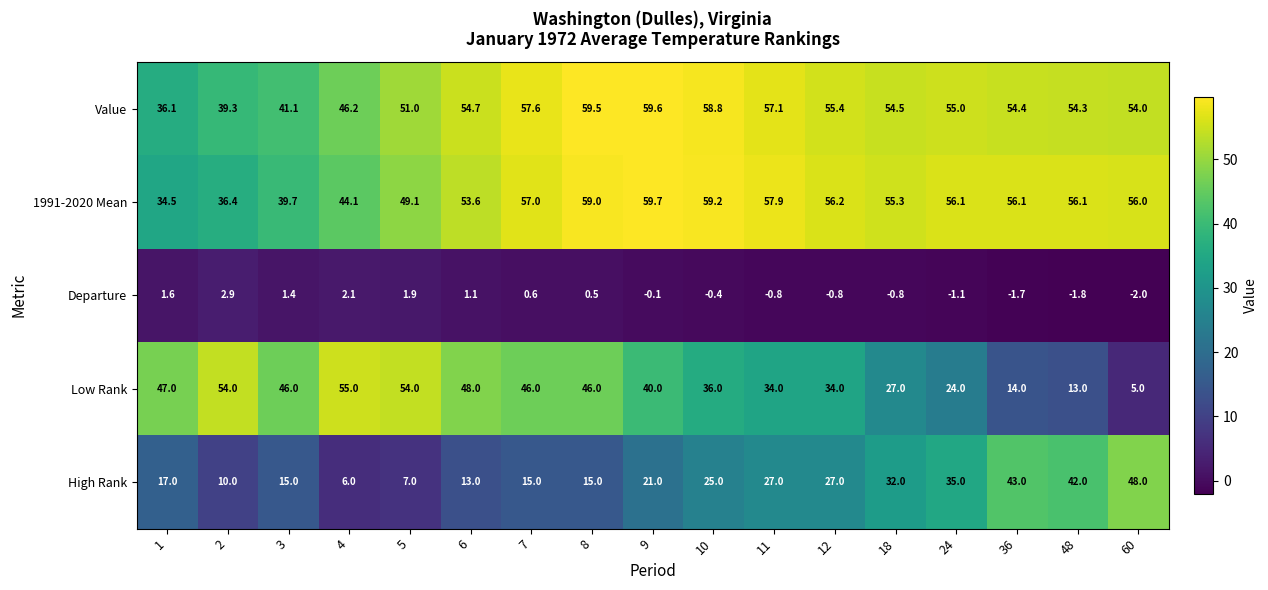

Rank the series at 1 from lowest to highest value.

Departure, High Rank, 1991-2020 Mean, Value, Low Rank